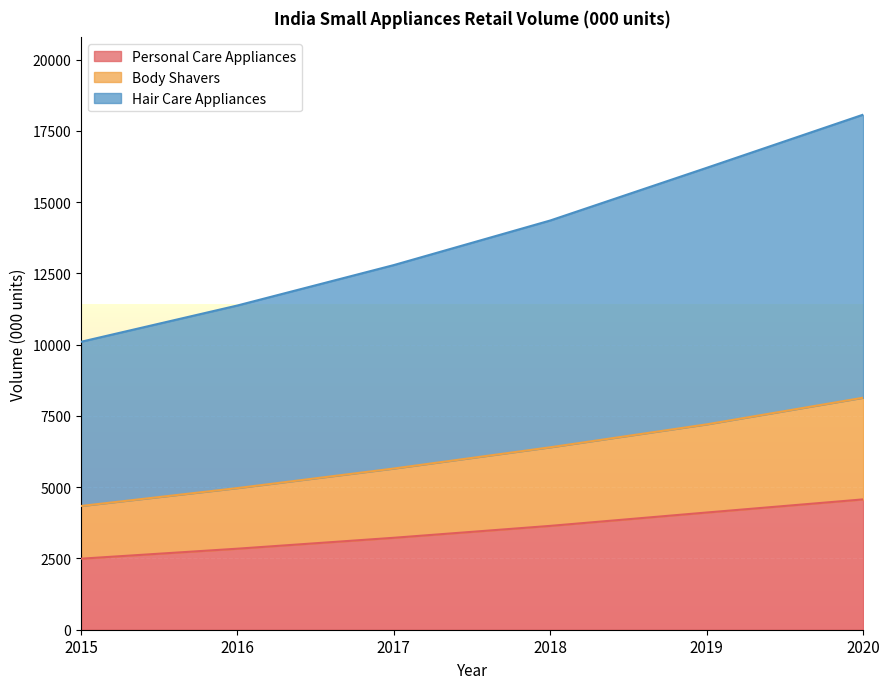

Where does the Personal Care Appliances series first go above 3642?

2018